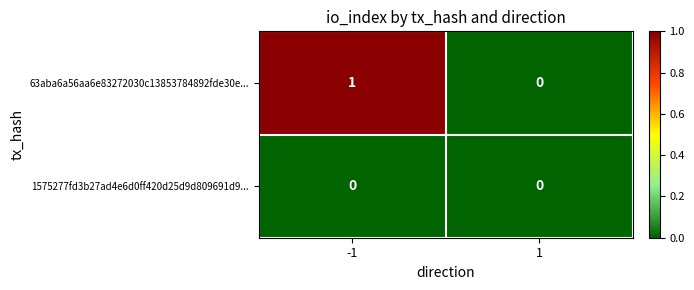

Reading left to right, transcribe all the data shown in this chart.

63aba6a56aa6e83272030c13853784892fde30e...: -1=1	1=0
1575277fd3b27ad4e6d0ff420d25d9d809691d9...: -1=0	1=0